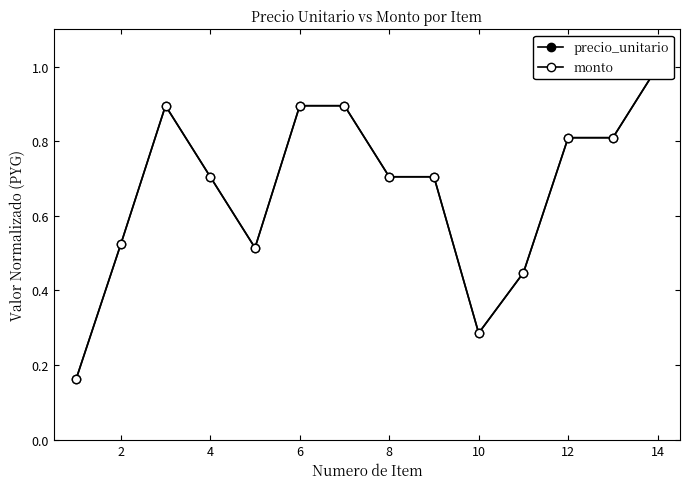

What is the difference between the maximum and minimum values in the monto series?

0.8